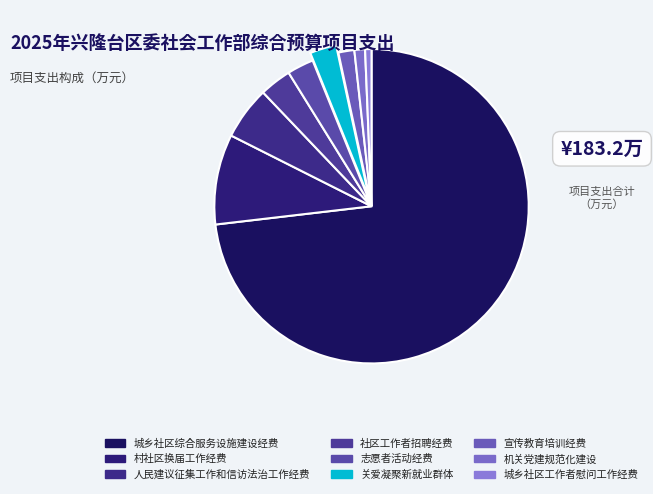

How many slices are in this pie chart?

9